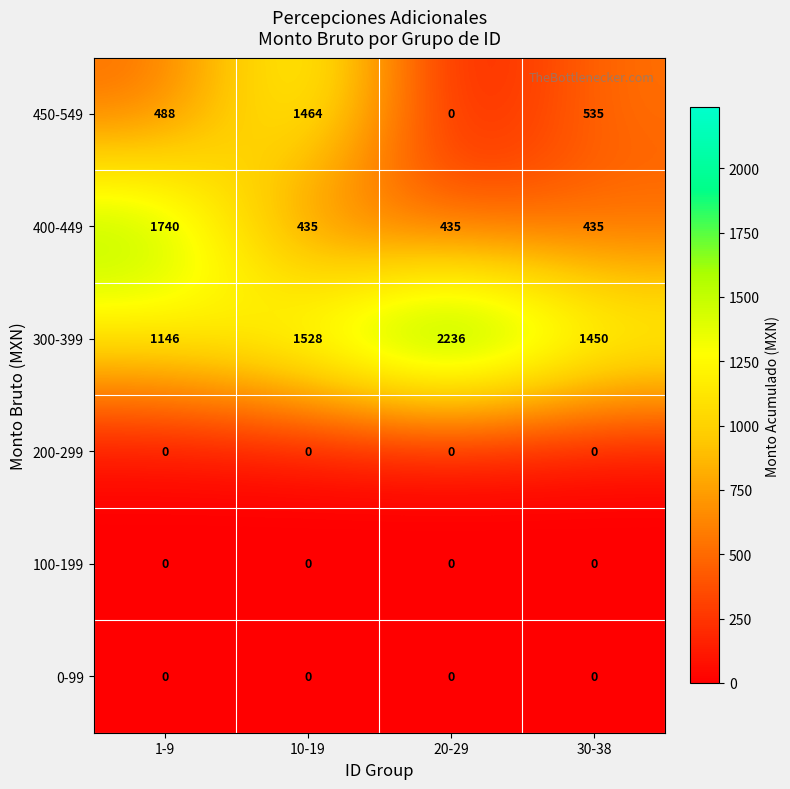

Which series changed the most between 1-9 and 10-19?

400-449